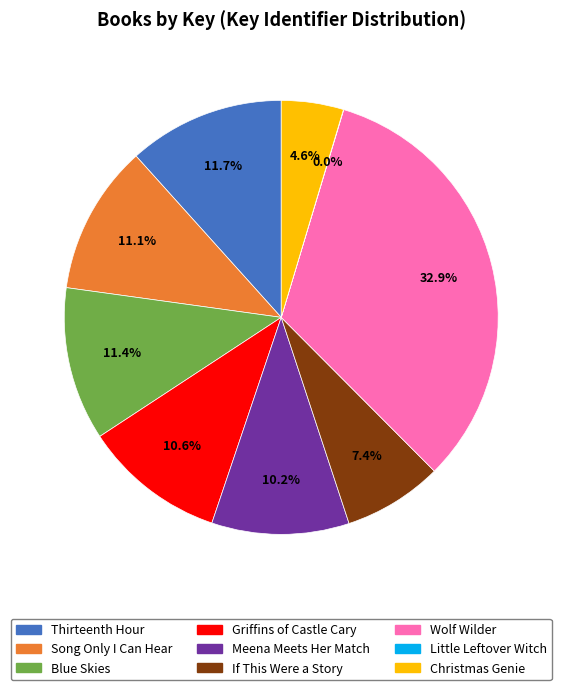

Does Wolf Wilder account for over 50% of the chart?

No